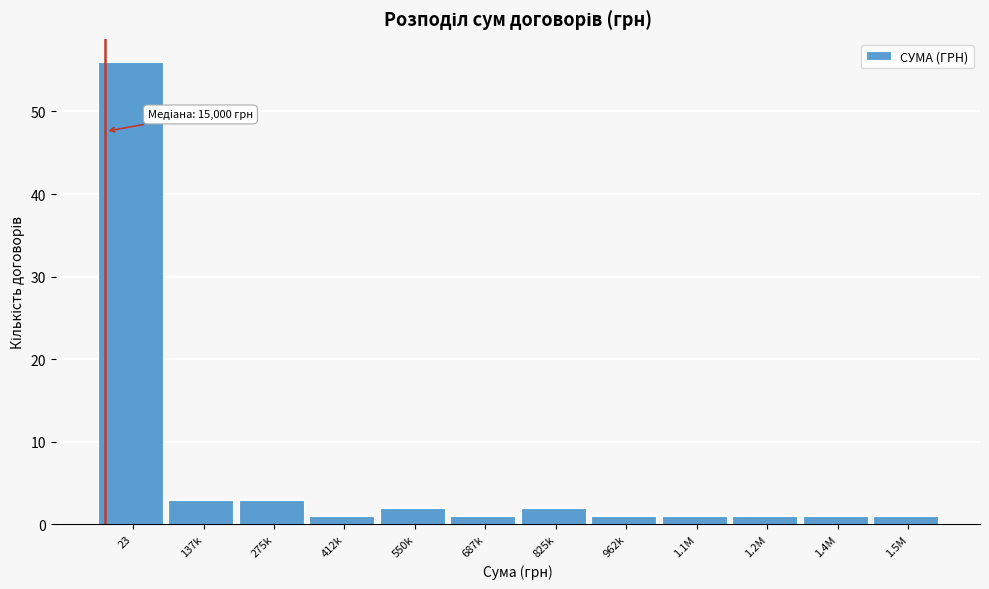

Reading right to left, list all the values displayed in this chart.

1.5M=1	1.4M=1	1.2M=1	1.1M=1	962k=1	825k=2	687k=1	550k=2	412k=1	275k=3	137k=3	23=56